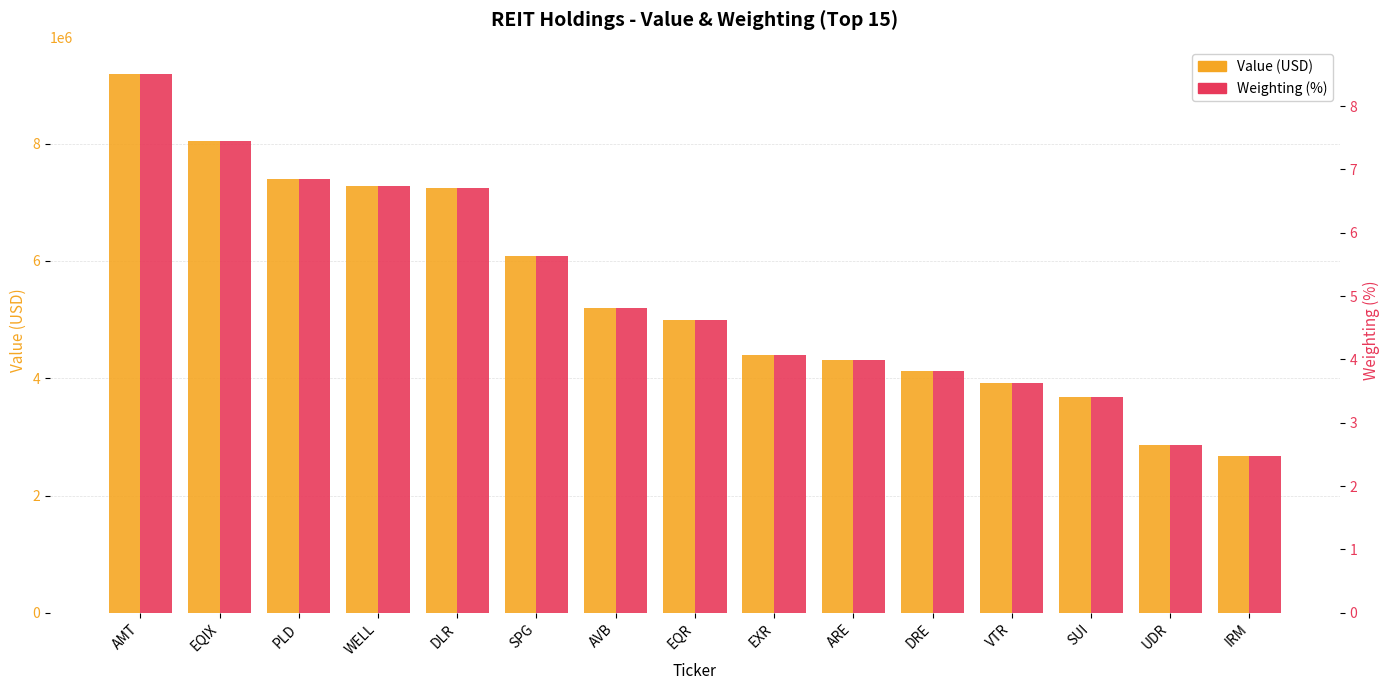

Reading left to right, what are all the values shown in this chart?

Value (USD): 9193000.0	8046000.0	7393000.0	7283000.0	7239000.0	6091000.0	5196000.0	4996000.0	4389000.0	4308000.0	4129000.0	3920000.0	3686000.0	2870000.0	2676000.0
Weighting (%): 8.5	7.4	6.8	6.7	6.7	5.6	4.8	4.6	4.1	4.0	3.8	3.6	3.4	2.7	2.5